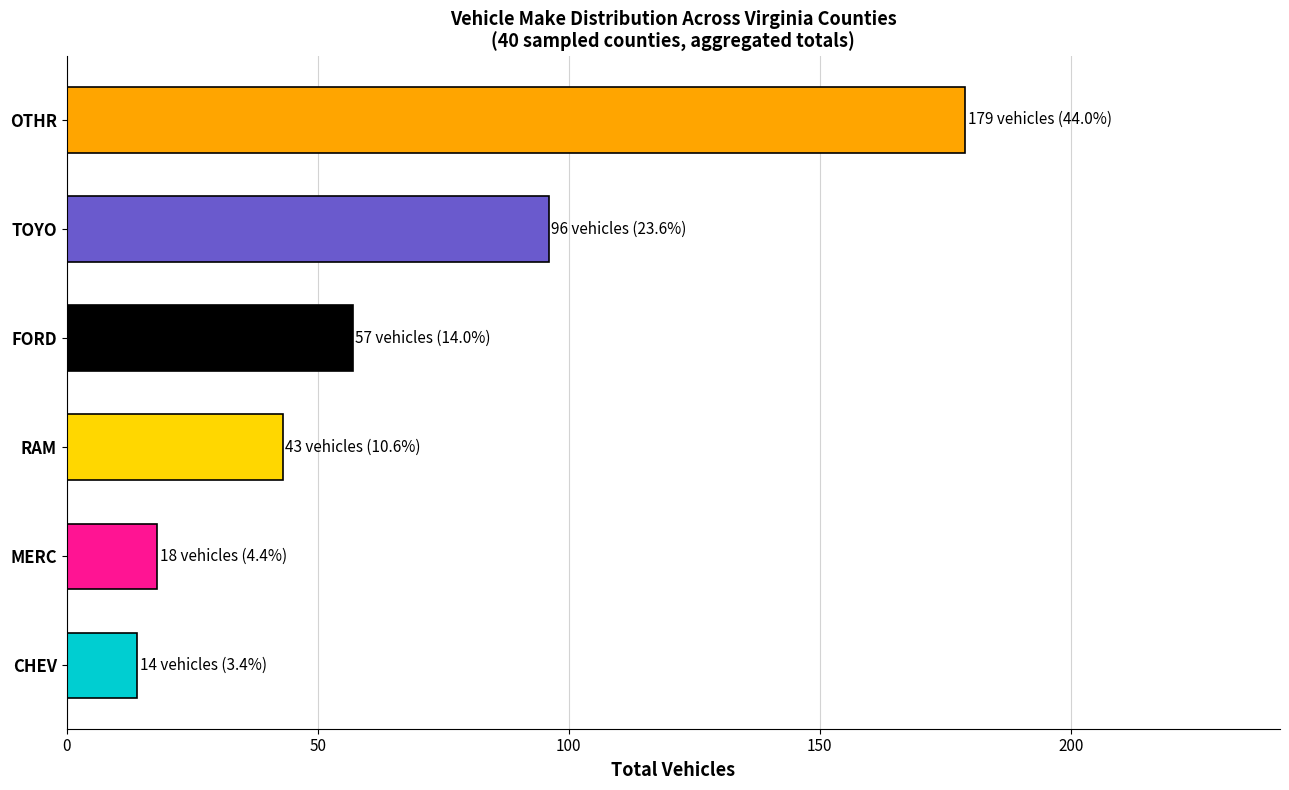

The value at FORD is 57. True or false?

True